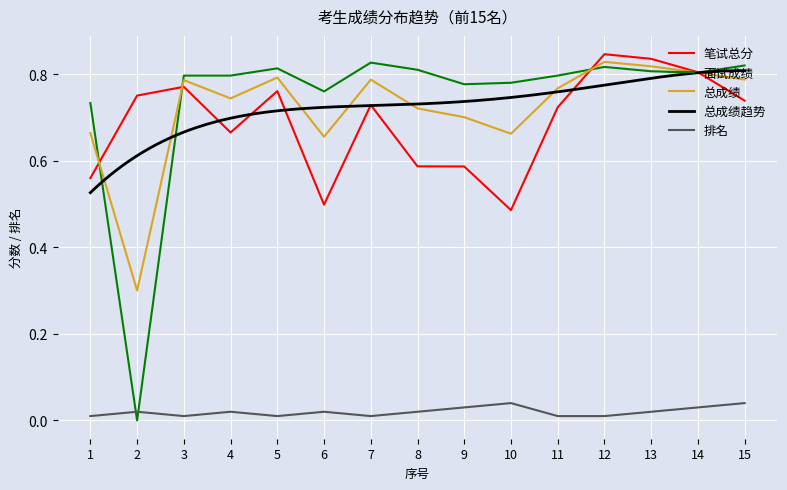

True or false: 总成绩 has a value of 0.7 at 10.

True